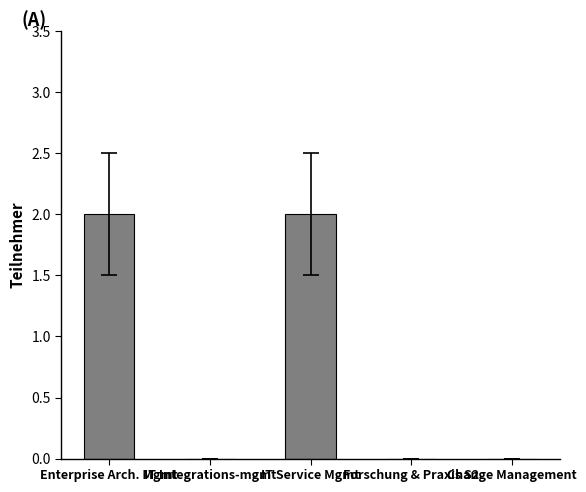

True or false: the data shows -1 at Change Management.

False